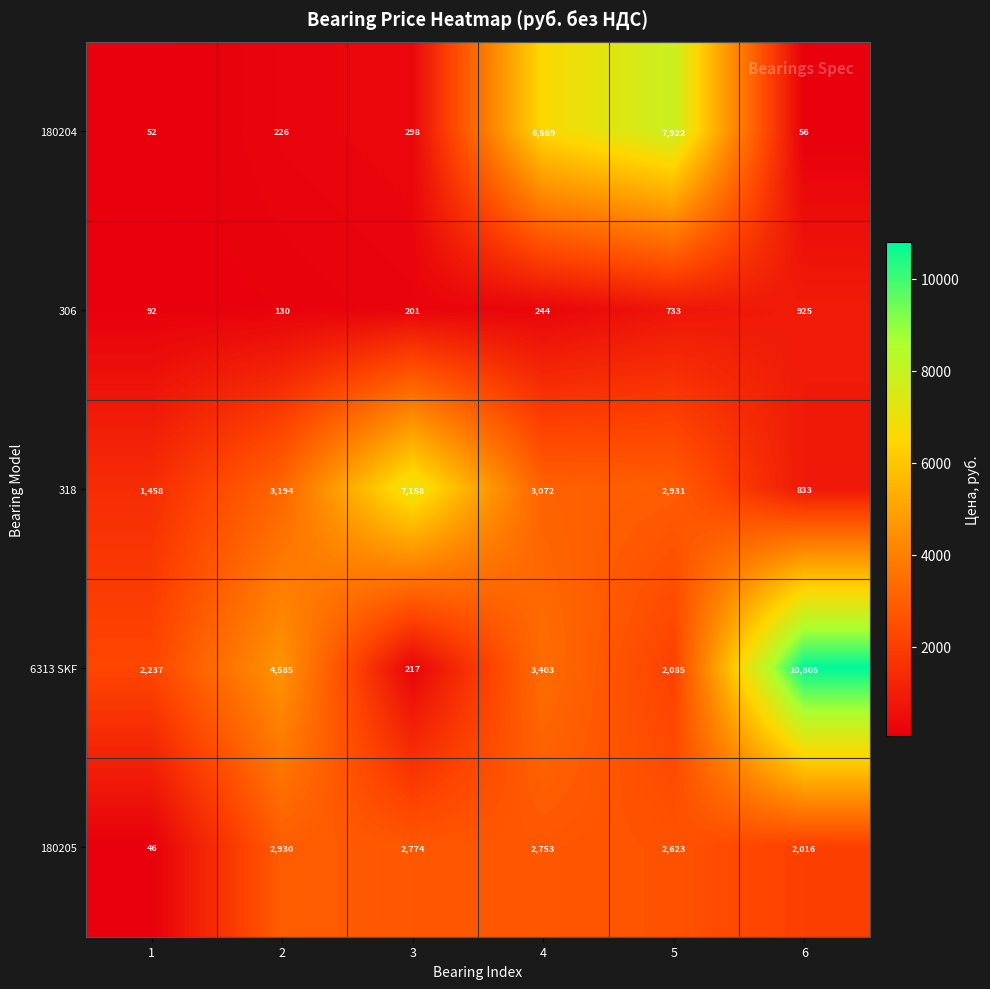

How many distinct data groups are displayed?

5